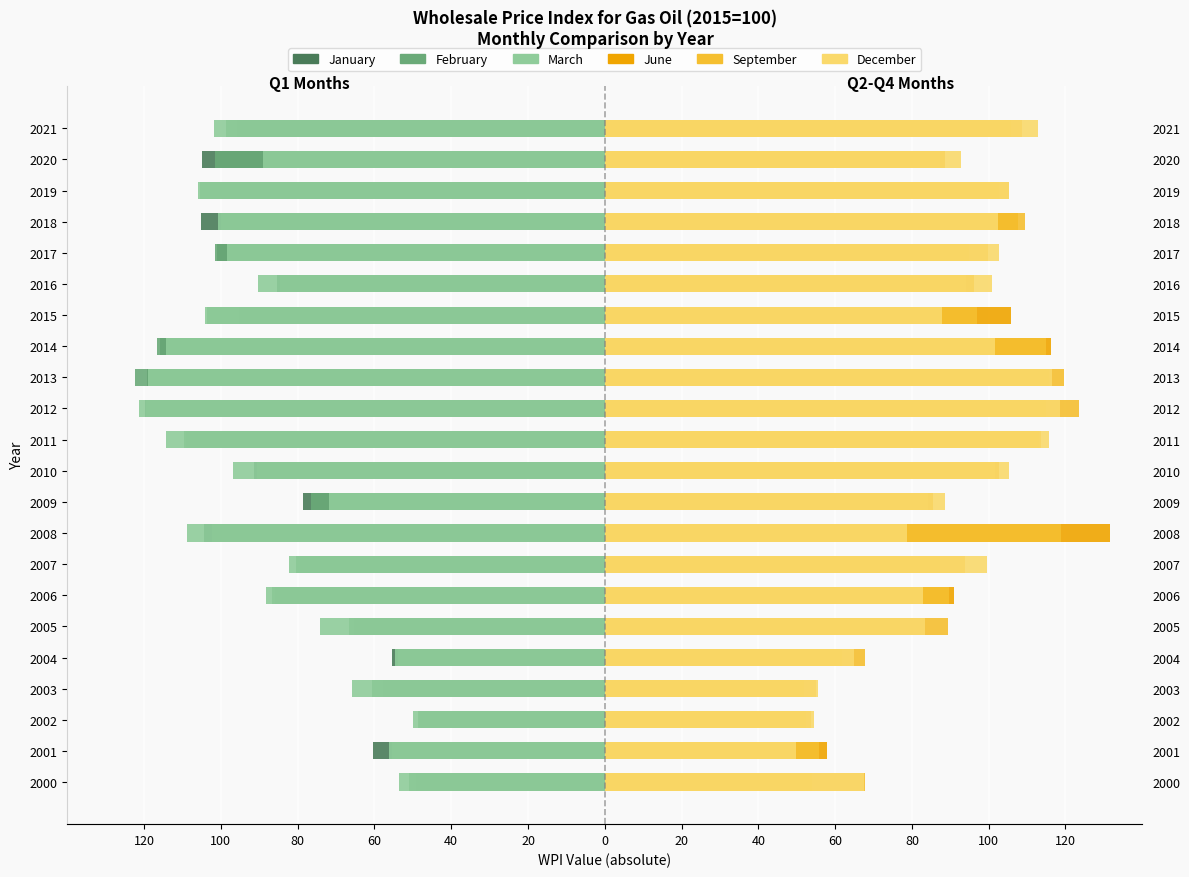

What is the maximum value for September?

123.6